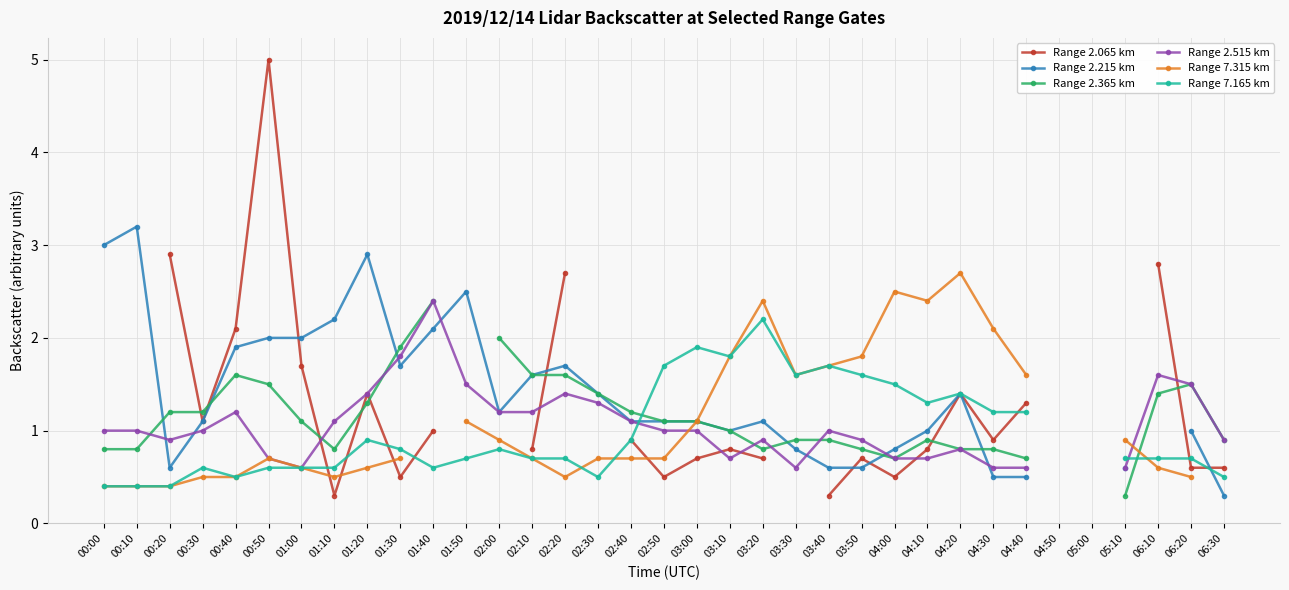

How many values in Range 7.165 km are above zero?

33